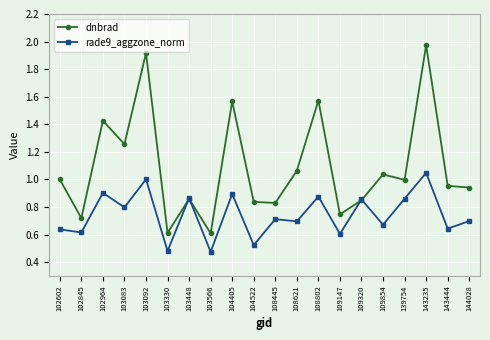

Is this an area chart (filled region under the line)?

No